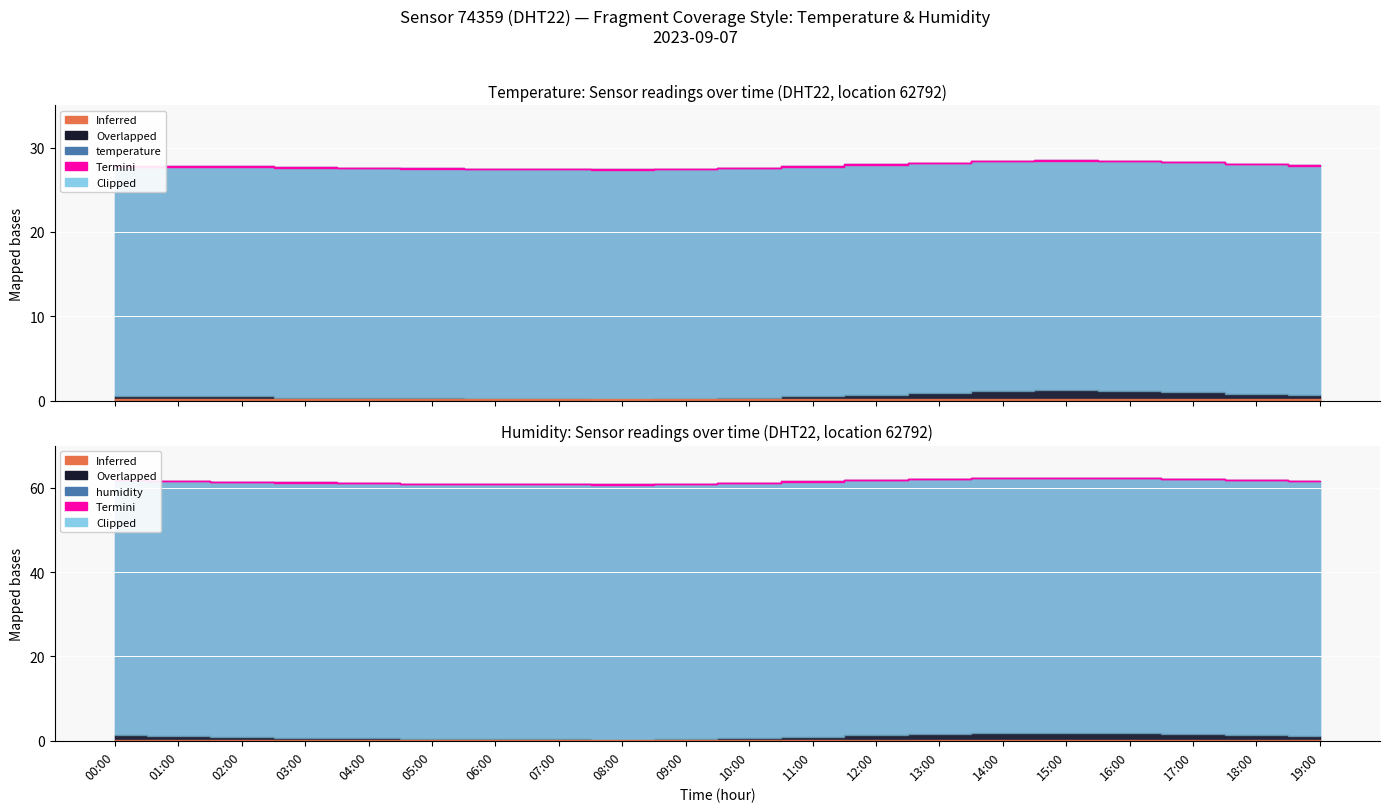

Reading left to right, list all the values displayed in this chart.

temperature: 27.8	27.8	27.8	27.6	27.6	27.6	27.5	27.4	27.4	27.4	27.6	27.8	28.0	28.2	28.4	28.5	28.4	28.3	28.1	27.9
humidity: 61.9	61.7	61.5	61.2	61.1	61.0	60.9	60.9	60.8	61.0	61.2	61.5	61.8	62.1	62.3	62.4	62.3	62.1	61.9	61.7